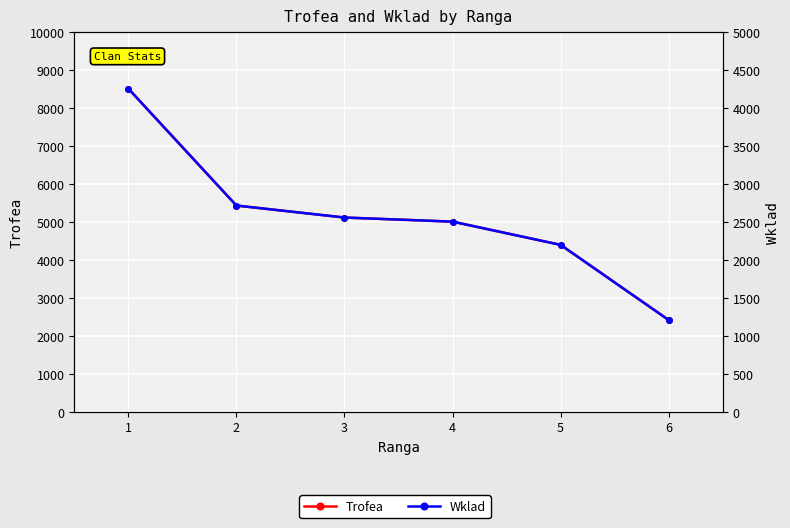

Count the number of categories in the chart.

6